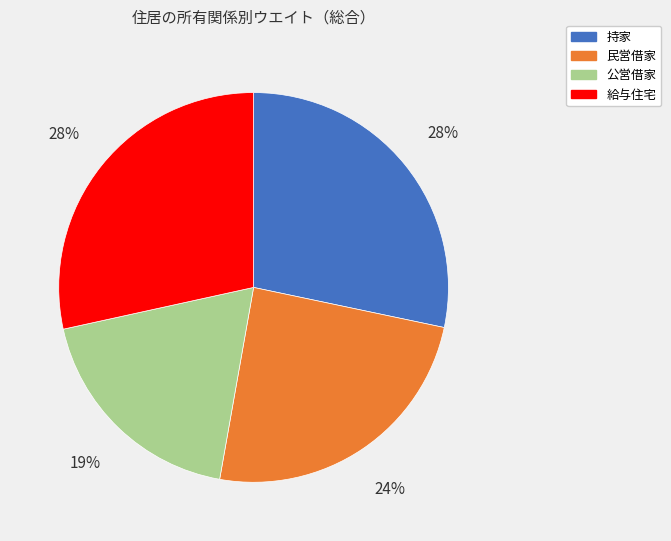

Does 民営借家 represent more than half of the total?

No